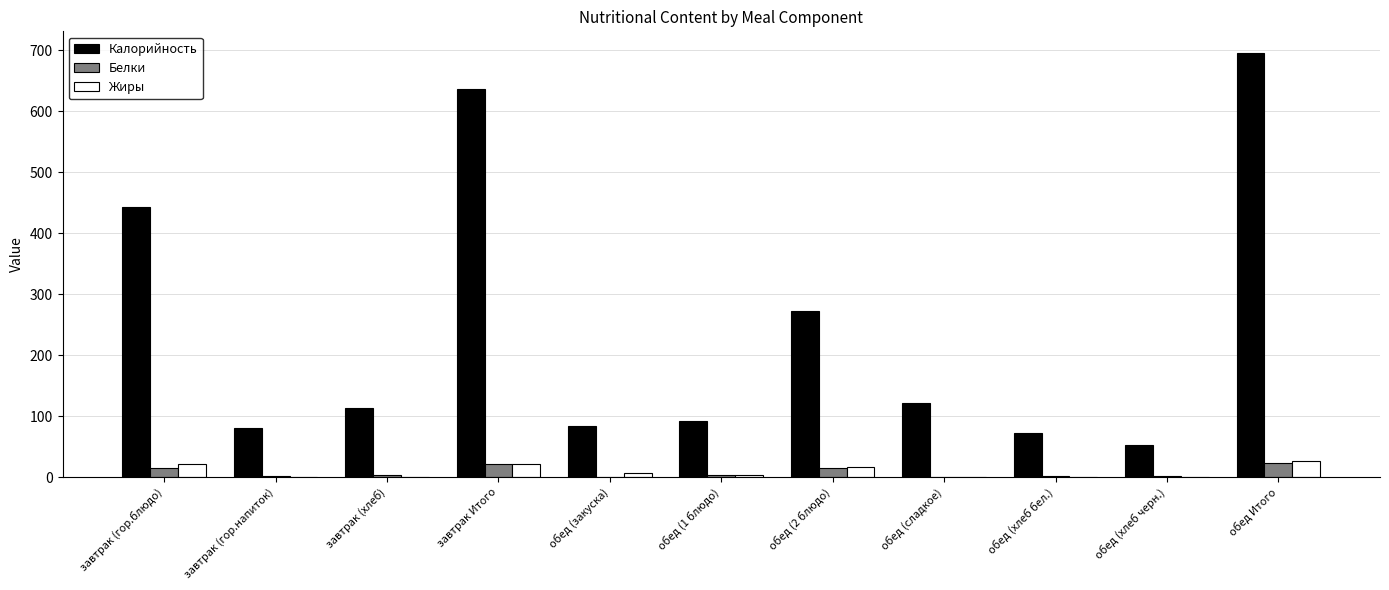

What is the greatest value displayed?

696